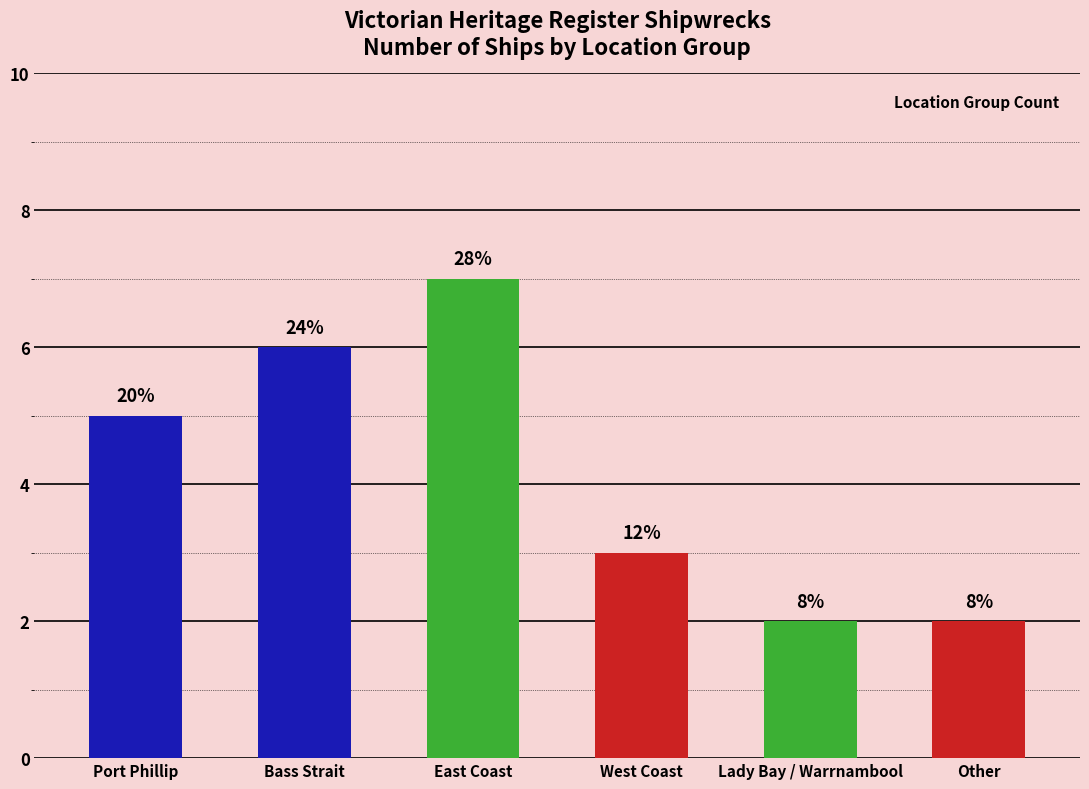

Reading right to left, transcribe all the data shown in this chart.

Other=2	Lady Bay / Warrnambool=2	West Coast=3	East Coast=7	Bass Strait=6	Port Phillip=5